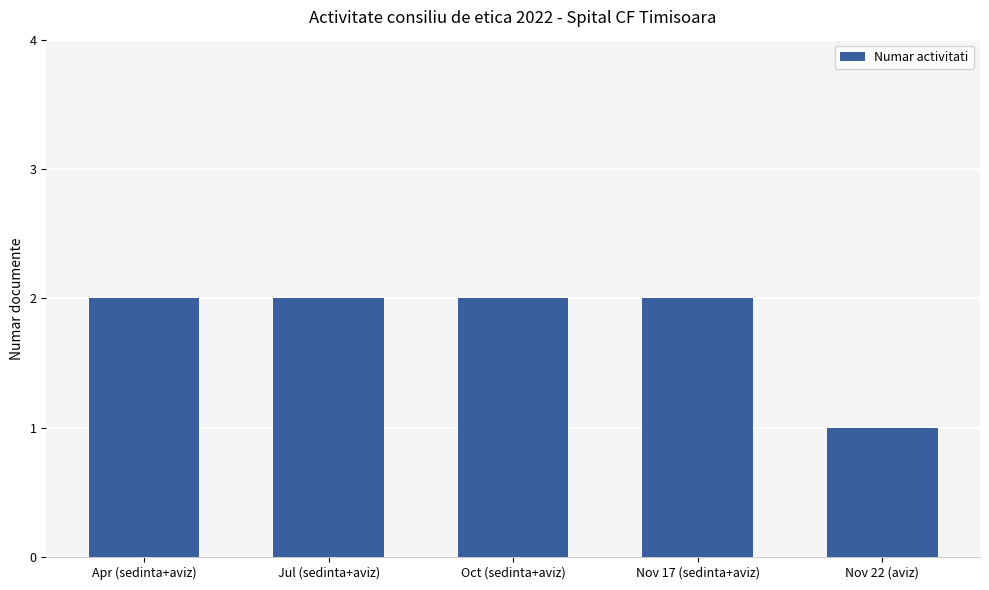

Reading left to right, extract all data points from this chart.

2	2	2	2	1